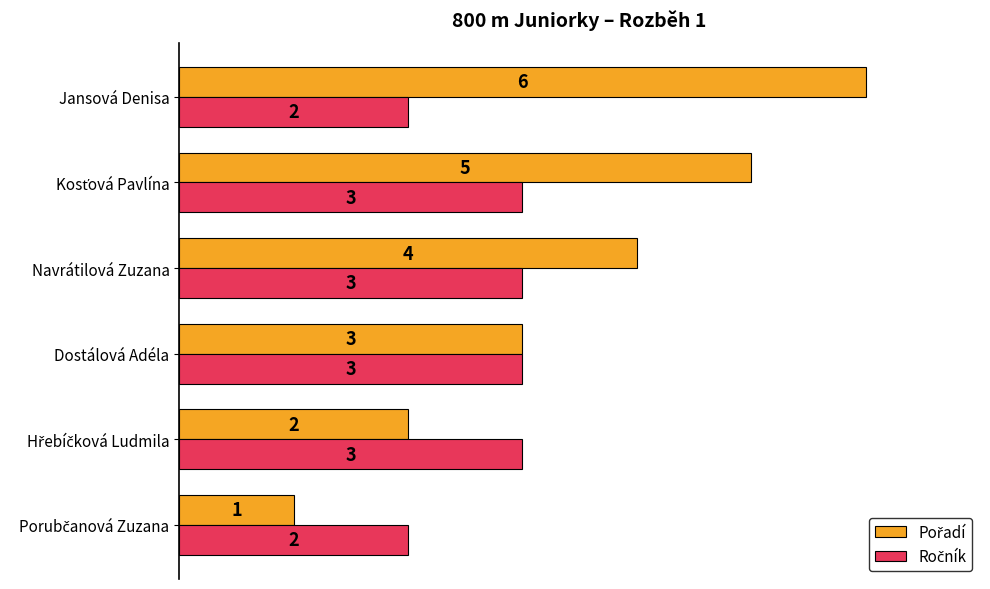

What is the value of the Pořadí bar at the 1st from the left?

1